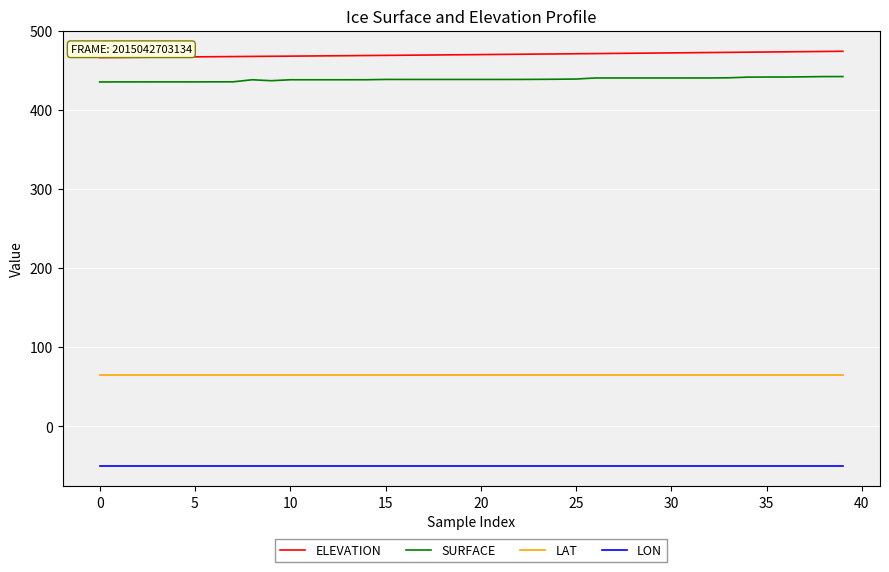

What is the highest value of the LAT series?

64.3